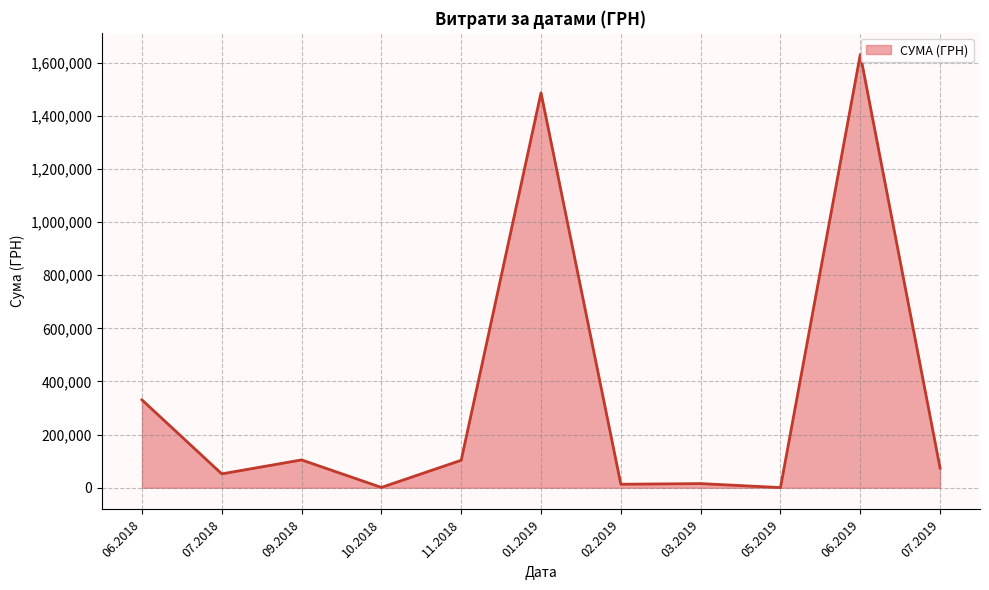

Approximately how many times larger is the value at 09.2018 compared to 11.2018?

1.0